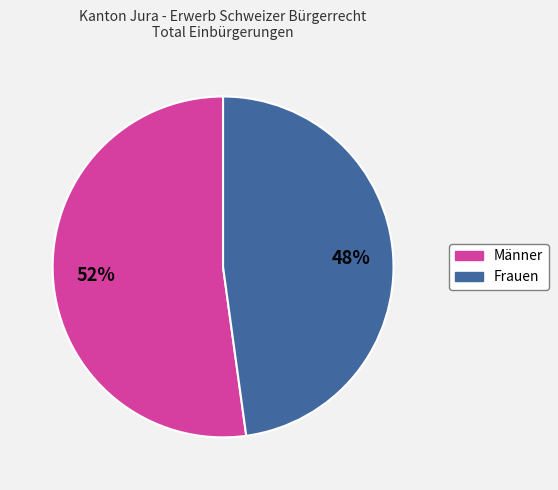

To the nearest percent, what portion does Männer represent?

52%